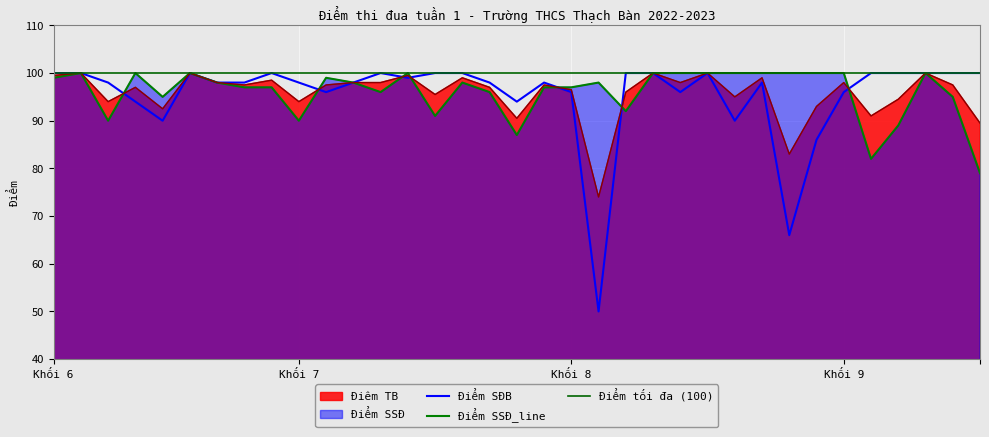

The Điểm SĐB series shows 32.2 at 7E. True or false?

False